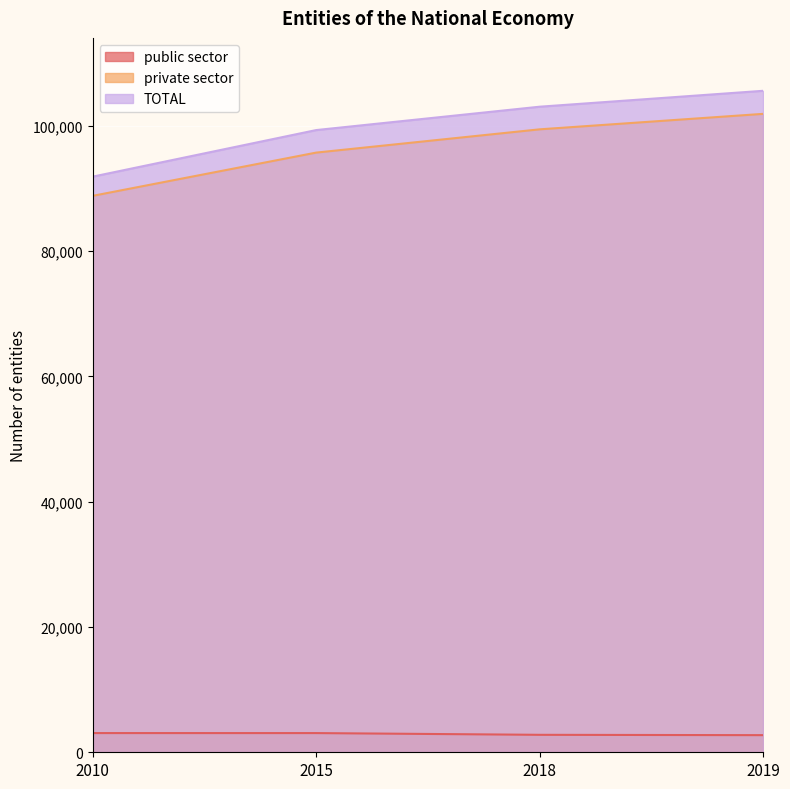

Reading left to right, what are all the values shown in this chart?

public sector: 2010=3065	2015=3063	2018=2786	2019=2733
private sector: 2010=88811	2015=95713	2018=99427	2019=101897
TOTAL: 2010=91876	2015=99309	2018=103040	2019=105578